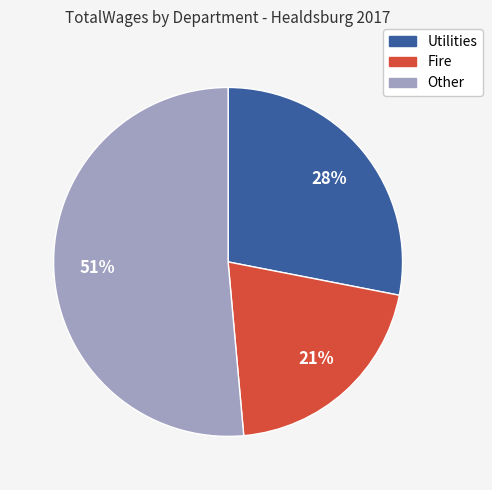

Is there a majority slice in this chart?

Yes